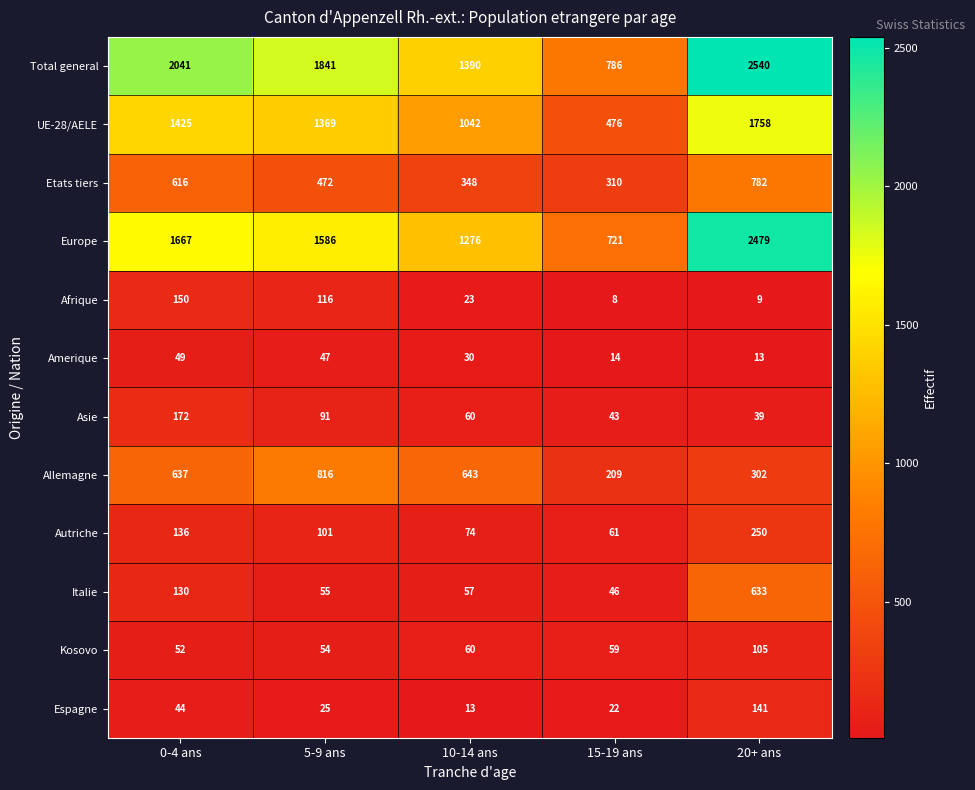

What is the difference between the second highest and minimum values in the Allemagne series?

434